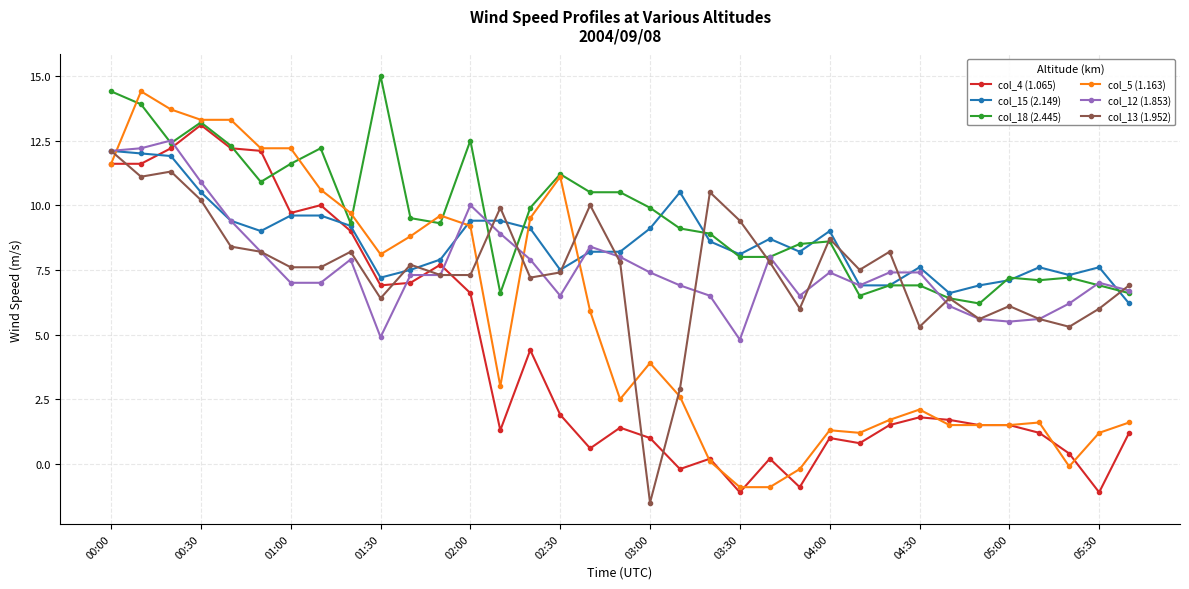

Which series has the largest total across all categories?

col_18 (2.445)